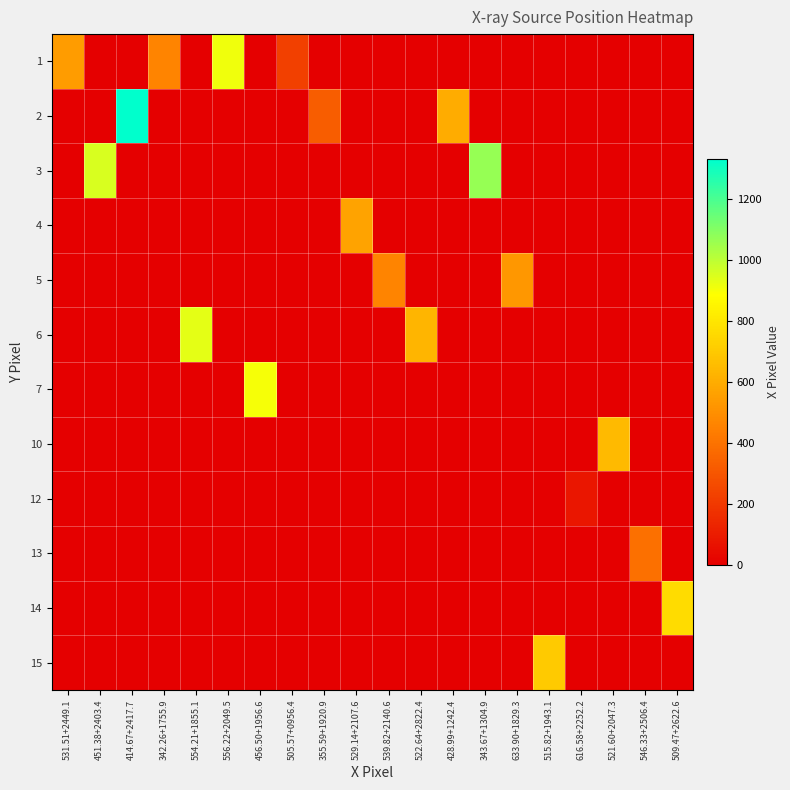

Reading left to right, what are all the values shown in this chart?

1: 531.51+2449.1=543.5	451.38+2403.4=0.0	414.67+2417.7=0.0	342.26+1755.9=461.6	554.21+1855.1=0.0	556.22+2049.5=912.3	456.50+1956.6=0.0	505.57+0956.4=225.2	355.59+1920.9=0.0	529.14+2107.6=0.0	539.82+2140.6=0.0	522.64+2822.4=0.0	428.99+1242.4=0.0	343.67+1304.9=0.0	633.90+1829.3=0.0	515.82+1943.1=0.0	616.58+2252.2=0.0	521.60+2047.3=0.0	546.33+2506.4=0.0	509.47+2622.6=0.0
2: 531.51+2449.1=0.0	451.38+2403.4=0.0	414.67+2417.7=1329.2	342.26+1755.9=0.0	554.21+1855.1=0.0	556.22+2049.5=0.0	456.50+1956.6=0.0	505.57+0956.4=0.0	355.59+1920.9=322.9	529.14+2107.6=0.0	539.82+2140.6=0.0	522.64+2822.4=0.0	428.99+1242.4=602.1	343.67+1304.9=0.0	633.90+1829.3=0.0	515.82+1943.1=0.0	616.58+2252.2=0.0	521.60+2047.3=0.0	546.33+2506.4=0.0	509.47+2622.6=0.0
3: 531.51+2449.1=0.0	451.38+2403.4=954.0	414.67+2417.7=0.0	342.26+1755.9=0.0	554.21+1855.1=0.0	556.22+2049.5=0.0	456.50+1956.6=0.0	505.57+0956.4=0.0	355.59+1920.9=0.0	529.14+2107.6=0.0	539.82+2140.6=0.0	522.64+2822.4=0.0	428.99+1242.4=0.0	343.67+1304.9=1069.5	633.90+1829.3=0.0	515.82+1943.1=0.0	616.58+2252.2=0.0	521.60+2047.3=0.0	546.33+2506.4=0.0	509.47+2622.6=0.0
4: 531.51+2449.1=0.0	451.38+2403.4=0.0	414.67+2417.7=0.0	342.26+1755.9=0.0	554.21+1855.1=0.0	556.22+2049.5=0.0	456.50+1956.6=0.0	505.57+0956.4=0.0	355.59+1920.9=0.0	529.14+2107.6=567.9	539.82+2140.6=0.0	522.64+2822.4=0.0	428.99+1242.4=0.0	343.67+1304.9=0.0	633.90+1829.3=0.0	515.82+1943.1=0.0	616.58+2252.2=0.0	521.60+2047.3=0.0	546.33+2506.4=0.0	509.47+2622.6=0.0
5: 531.51+2449.1=0.0	451.38+2403.4=0.0	414.67+2417.7=0.0	342.26+1755.9=0.0	554.21+1855.1=0.0	556.22+2049.5=0.0	456.50+1956.6=0.0	505.57+0956.4=0.0	355.59+1920.9=0.0	529.14+2107.6=0.0	539.82+2140.6=458.5	522.64+2822.4=0.0	428.99+1242.4=0.0	343.67+1304.9=0.0	633.90+1829.3=524.8	515.82+1943.1=0.0	616.58+2252.2=0.0	521.60+2047.3=0.0	546.33+2506.4=0.0	509.47+2622.6=0.0
6: 531.51+2449.1=0.0	451.38+2403.4=0.0	414.67+2417.7=0.0	342.26+1755.9=0.0	554.21+1855.1=932.6	556.22+2049.5=0.0	456.50+1956.6=0.0	505.57+0956.4=0.0	355.59+1920.9=0.0	529.14+2107.6=0.0	539.82+2140.6=0.0	522.64+2822.4=633.4	428.99+1242.4=0.0	343.67+1304.9=0.0	633.90+1829.3=0.0	515.82+1943.1=0.0	616.58+2252.2=0.0	521.60+2047.3=0.0	546.33+2506.4=0.0	509.47+2622.6=0.0
7: 531.51+2449.1=0.0	451.38+2403.4=0.0	414.67+2417.7=0.0	342.26+1755.9=0.0	554.21+1855.1=0.0	556.22+2049.5=0.0	456.50+1956.6=902.9	505.57+0956.4=0.0	355.59+1920.9=0.0	529.14+2107.6=0.0	539.82+2140.6=0.0	522.64+2822.4=0.0	428.99+1242.4=0.0	343.67+1304.9=0.0	633.90+1829.3=0.0	515.82+1943.1=0.0	616.58+2252.2=0.0	521.60+2047.3=0.0	546.33+2506.4=0.0	509.47+2622.6=0.0
10: 531.51+2449.1=0.0	451.38+2403.4=0.0	414.67+2417.7=0.0	342.26+1755.9=0.0	554.21+1855.1=0.0	556.22+2049.5=0.0	456.50+1956.6=0.0	505.57+0956.4=0.0	355.59+1920.9=0.0	529.14+2107.6=0.0	539.82+2140.6=0.0	522.64+2822.4=0.0	428.99+1242.4=0.0	343.67+1304.9=0.0	633.90+1829.3=0.0	515.82+1943.1=0.0	616.58+2252.2=0.0	521.60+2047.3=645.3	546.33+2506.4=0.0	509.47+2622.6=0.0
12: 531.51+2449.1=0.0	451.38+2403.4=0.0	414.67+2417.7=0.0	342.26+1755.9=0.0	554.21+1855.1=0.0	556.22+2049.5=0.0	456.50+1956.6=0.0	505.57+0956.4=0.0	355.59+1920.9=0.0	529.14+2107.6=0.0	539.82+2140.6=0.0	522.64+2822.4=0.0	428.99+1242.4=0.0	343.67+1304.9=0.0	633.90+1829.3=0.0	515.82+1943.1=0.0	616.58+2252.2=82.2	521.60+2047.3=0.0	546.33+2506.4=0.0	509.47+2622.6=0.0
13: 531.51+2449.1=0.0	451.38+2403.4=0.0	414.67+2417.7=0.0	342.26+1755.9=0.0	554.21+1855.1=0.0	556.22+2049.5=0.0	456.50+1956.6=0.0	505.57+0956.4=0.0	355.59+1920.9=0.0	529.14+2107.6=0.0	539.82+2140.6=0.0	522.64+2822.4=0.0	428.99+1242.4=0.0	343.67+1304.9=0.0	633.90+1829.3=0.0	515.82+1943.1=0.0	616.58+2252.2=0.0	521.60+2047.3=0.0	546.33+2506.4=392.2	509.47+2622.6=0.0
14: 531.51+2449.1=0.0	451.38+2403.4=0.0	414.67+2417.7=0.0	342.26+1755.9=0.0	554.21+1855.1=0.0	556.22+2049.5=0.0	456.50+1956.6=0.0	505.57+0956.4=0.0	355.59+1920.9=0.0	529.14+2107.6=0.0	539.82+2140.6=0.0	522.64+2822.4=0.0	428.99+1242.4=0.0	343.67+1304.9=0.0	633.90+1829.3=0.0	515.82+1943.1=0.0	616.58+2252.2=0.0	521.60+2047.3=0.0	546.33+2506.4=0.0	509.47+2622.6=768.0
15: 531.51+2449.1=0.0	451.38+2403.4=0.0	414.67+2417.7=0.0	342.26+1755.9=0.0	554.21+1855.1=0.0	556.22+2049.5=0.0	456.50+1956.6=0.0	505.57+0956.4=0.0	355.59+1920.9=0.0	529.14+2107.6=0.0	539.82+2140.6=0.0	522.64+2822.4=0.0	428.99+1242.4=0.0	343.67+1304.9=0.0	633.90+1829.3=0.0	515.82+1943.1=704.7	616.58+2252.2=0.0	521.60+2047.3=0.0	546.33+2506.4=0.0	509.47+2622.6=0.0